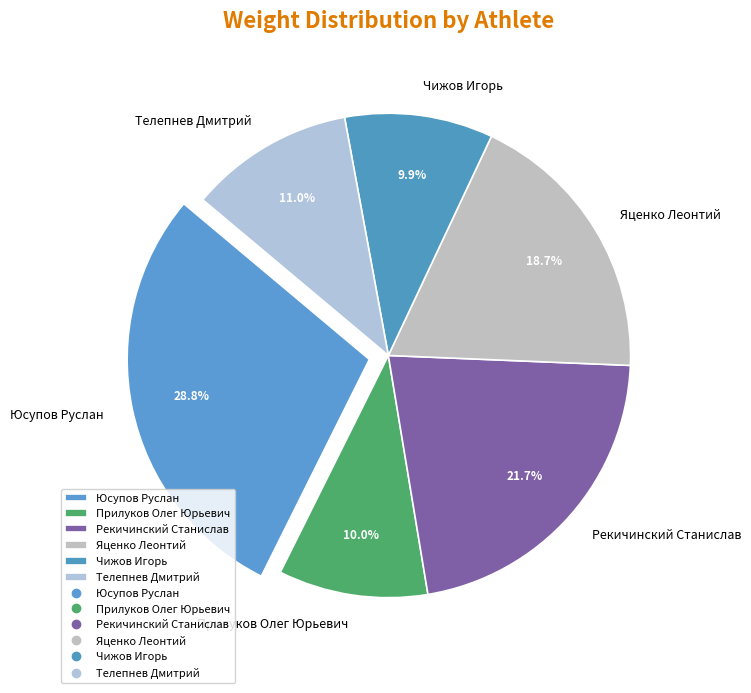

Is the sum of Прилуков Олег Юрьевич and Яценко Леонтий greater than half?

No